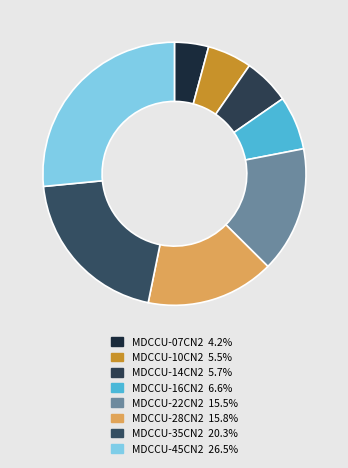

How many slices are in this pie chart?

8